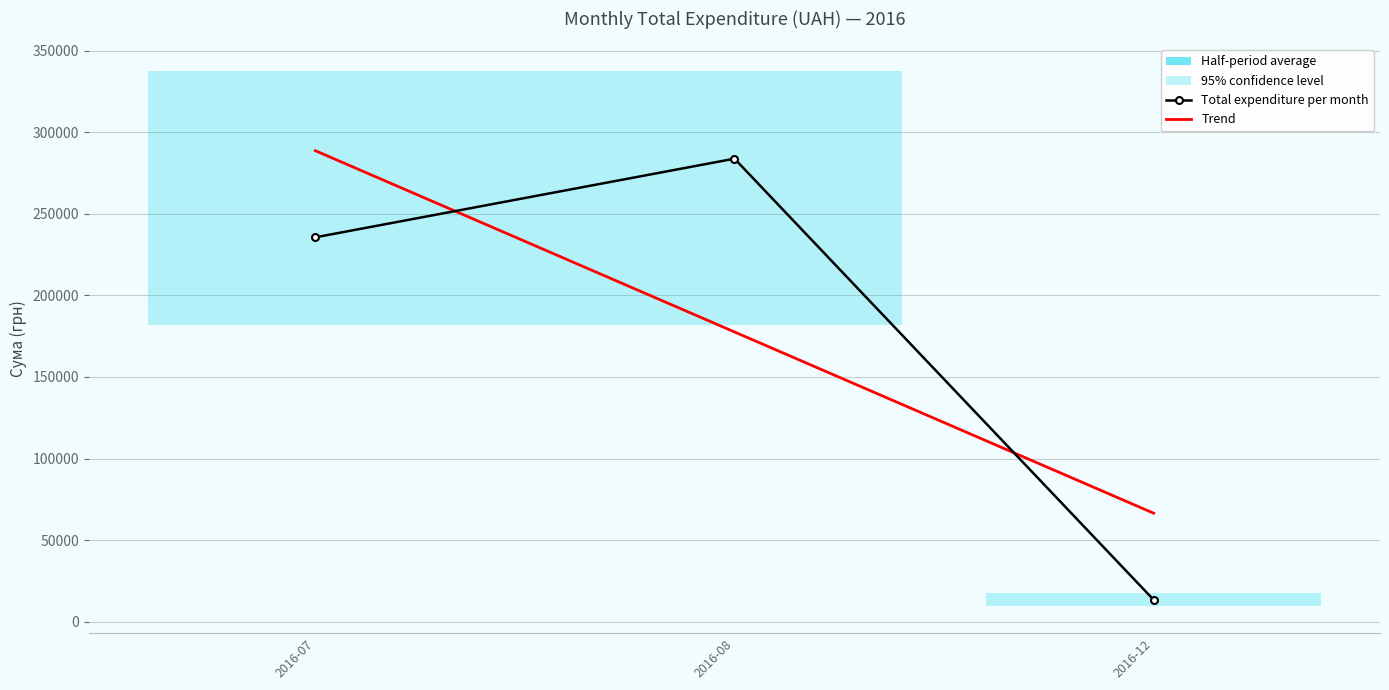

At which category is the sum across all series the highest?

2016-07